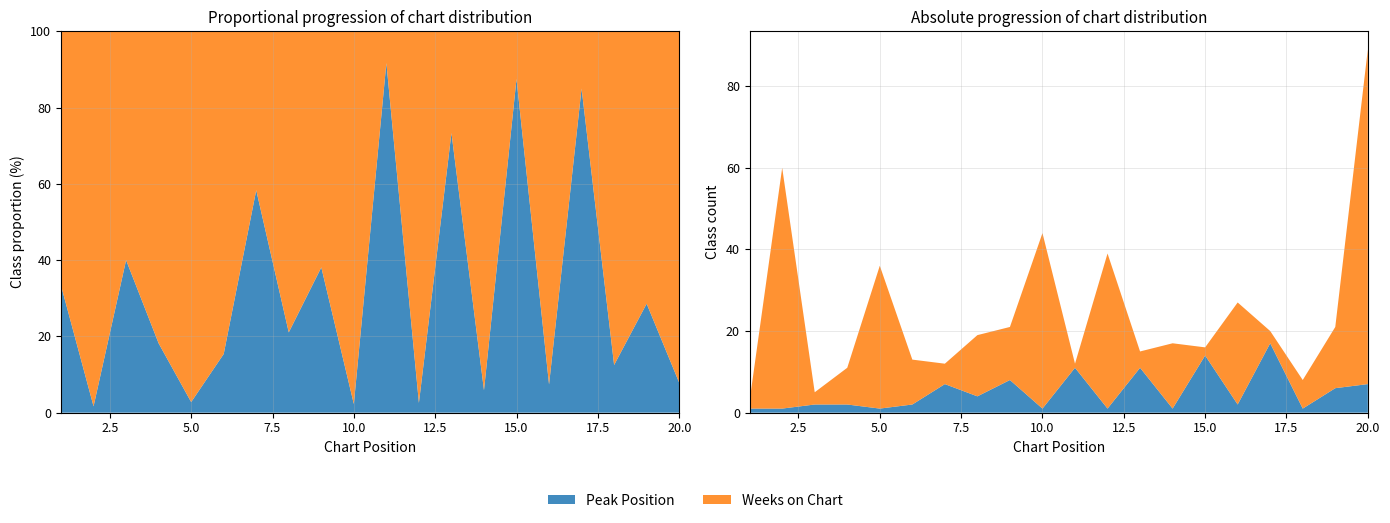

Reading left to right, transcribe all the data shown in this chart.

Peak Position: 1	1	2	2	1	2	7	4	8	1	11	1	11	1	14	2	17	1	6	7
Weeks on Chart: 2	59	3	9	35	11	5	15	13	43	1	38	4	16	2	25	3	7	15	82